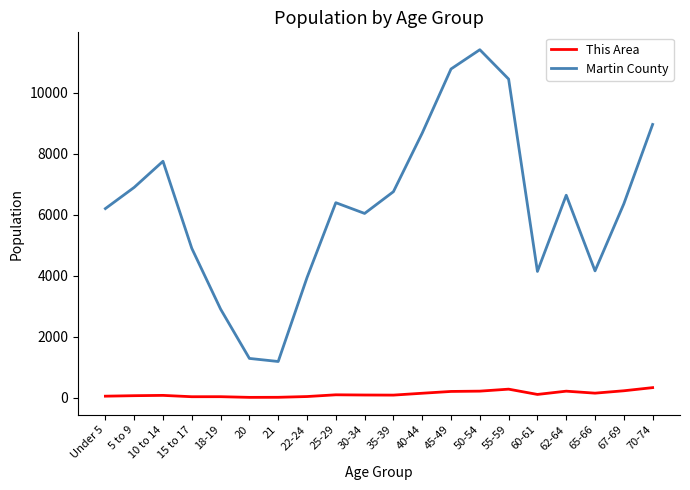

What is the maximum value for Martin County?

11406